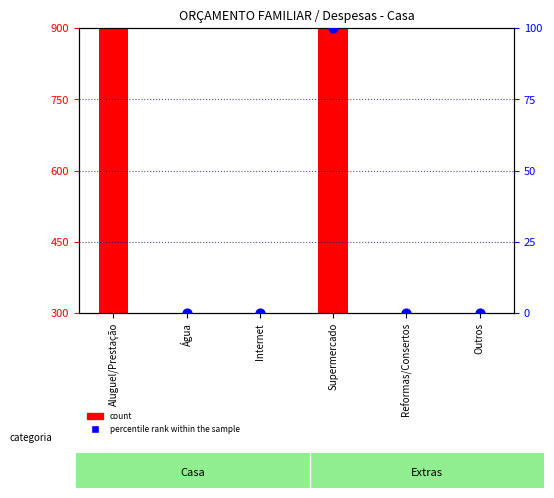

Which series has the widest spread of Y values?

count